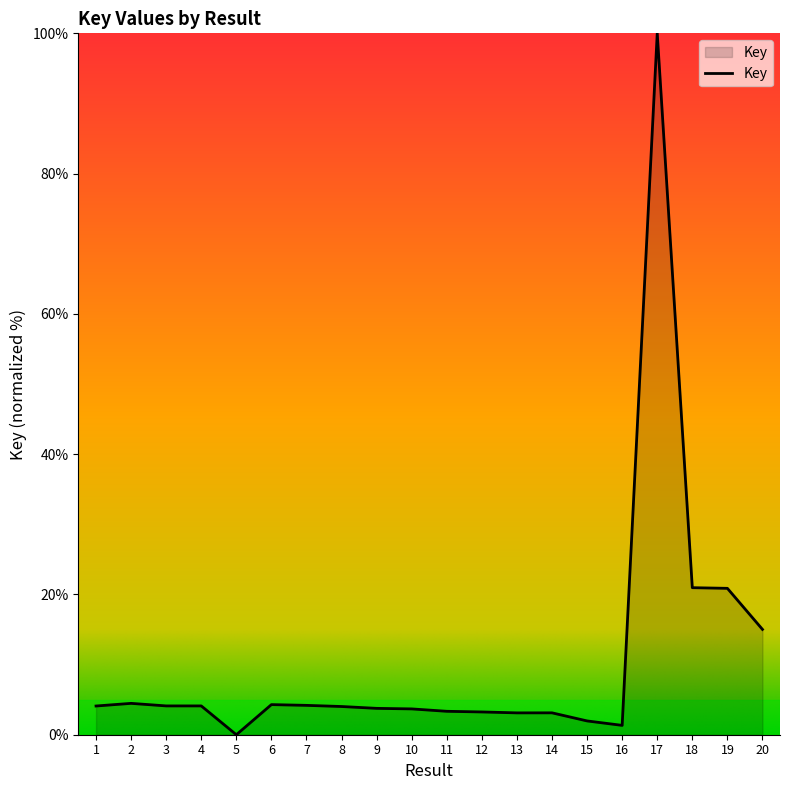

What is the greatest value displayed?

100.0